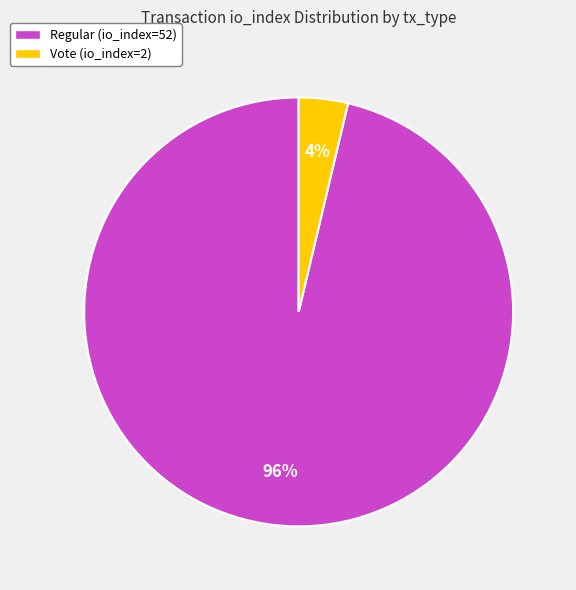

Does Vote (io_index=2) account for over 50% of the chart?

No